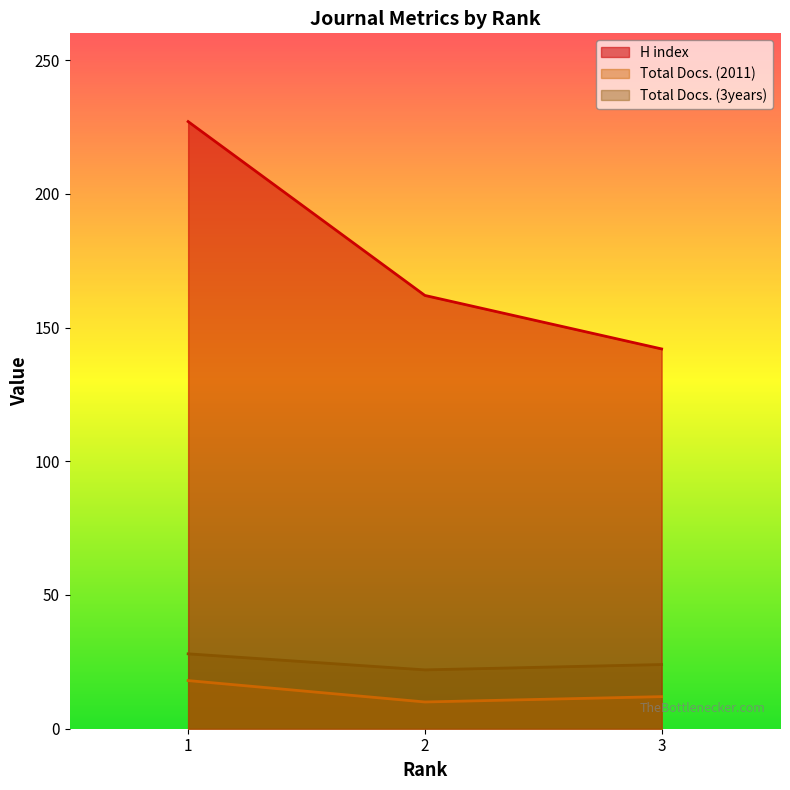

True or false: Total Docs. (2011) has a value of 31 at 1.

False